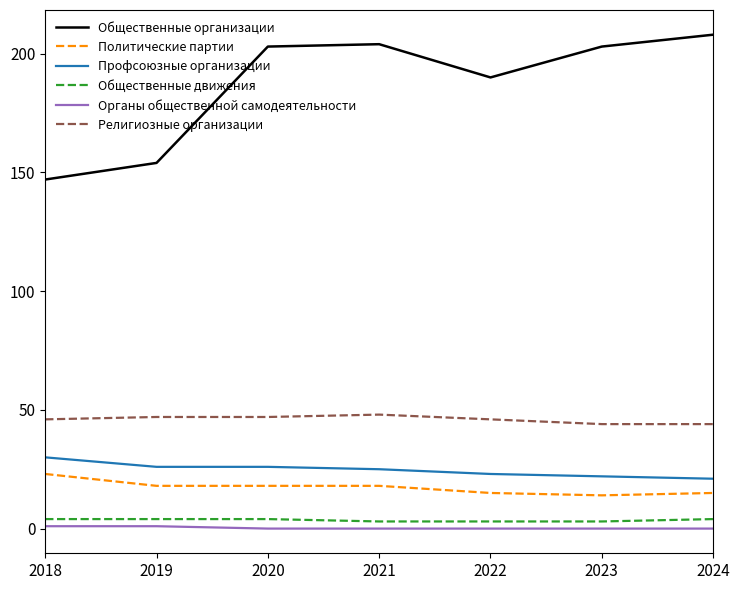

Reading left to right, what are all the values shown in this chart?

Общественные организации: 2018=147	2019=154	2020=203	2021=204	2022=190	2023=203	2024=208
Политические партии: 2018=23	2019=18	2020=18	2021=18	2022=15	2023=14	2024=15
Профсоюзные организации: 2018=30	2019=26	2020=26	2021=25	2022=23	2023=22	2024=21
Общественные движения: 2018=4	2019=4	2020=4	2021=3	2022=3	2023=3	2024=4
Органы общественной самодеятельности: 2018=1	2019=1	2020=0	2021=0	2022=0	2023=0	2024=0
Религиозные организации: 2018=46	2019=47	2020=47	2021=48	2022=46	2023=44	2024=44